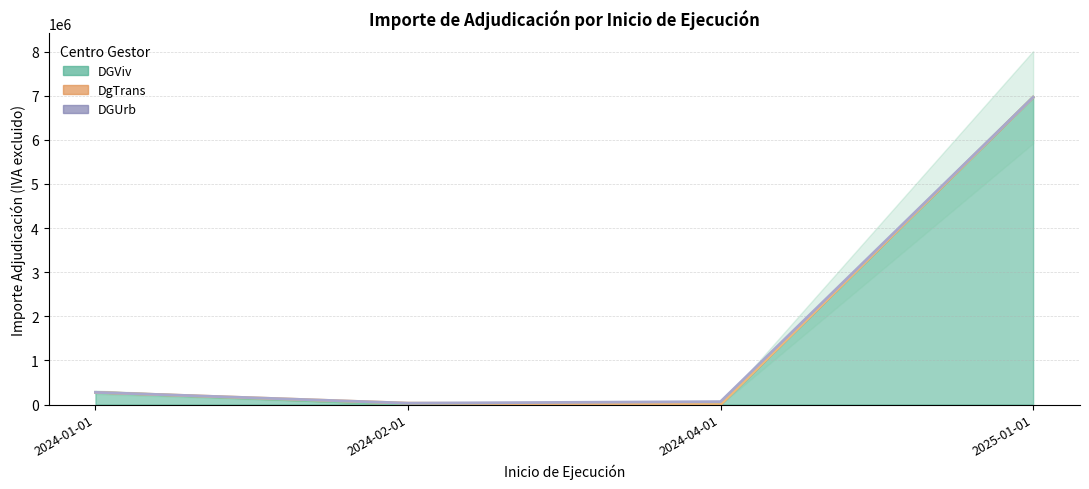

What is the difference between the values at 2024-02-01 and 2025-01-01?

6509430.0